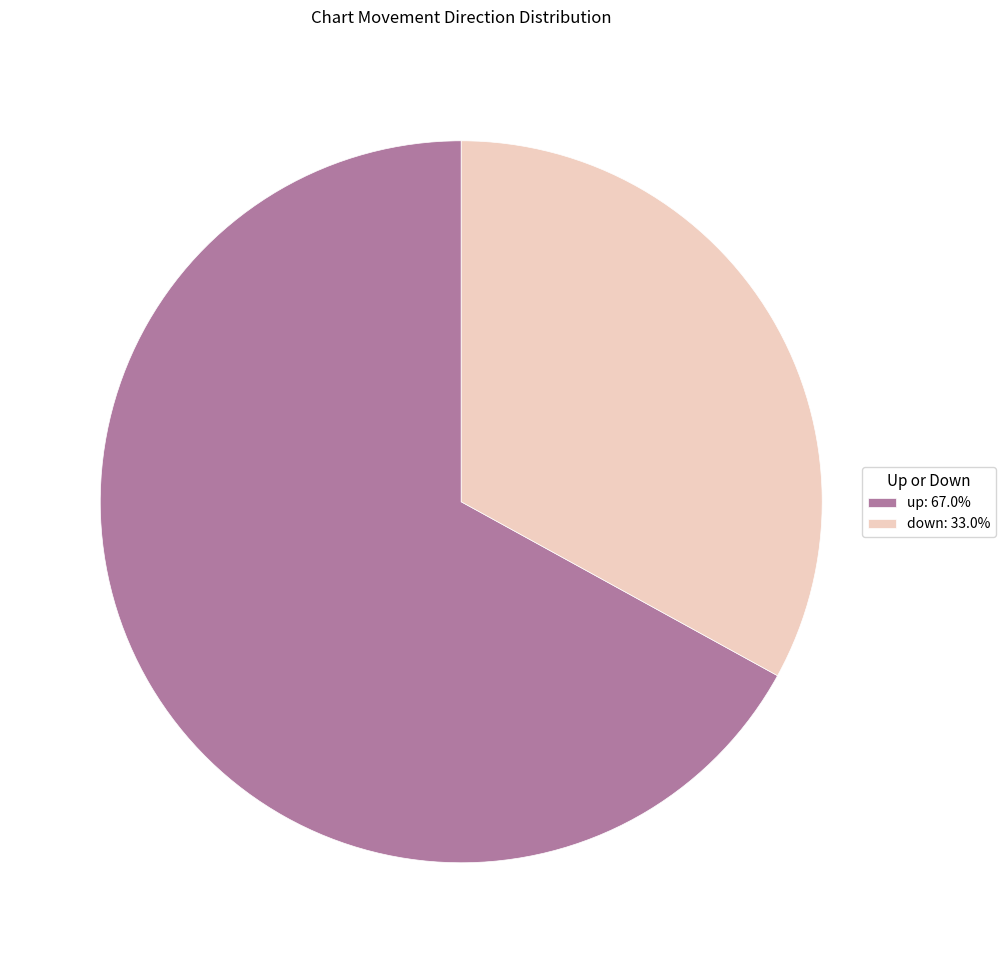

Is there any slice that represents more than half of the pie?

Yes